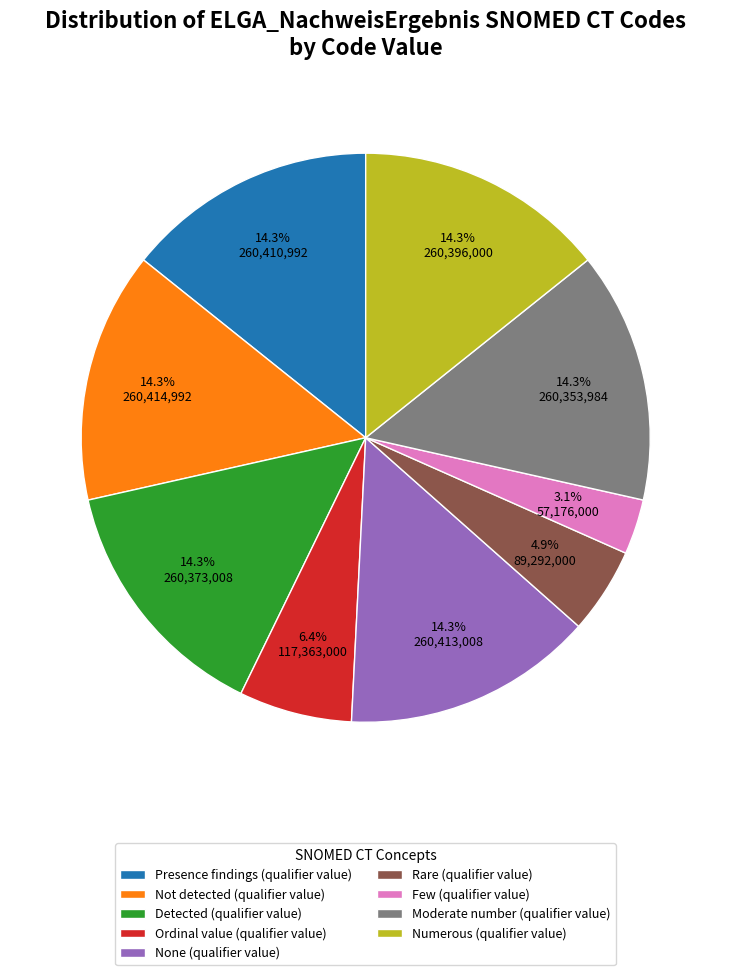

What percentage is the Detected (qualifier value) slice, to the nearest percent?

14%